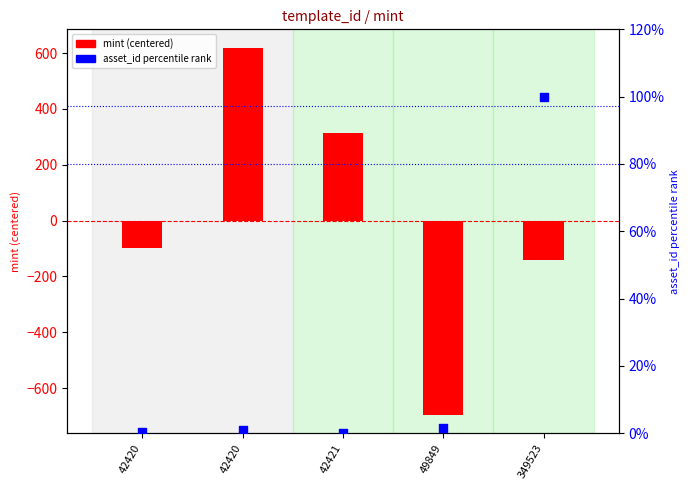

What is the total value across all series at 42421?

314.6